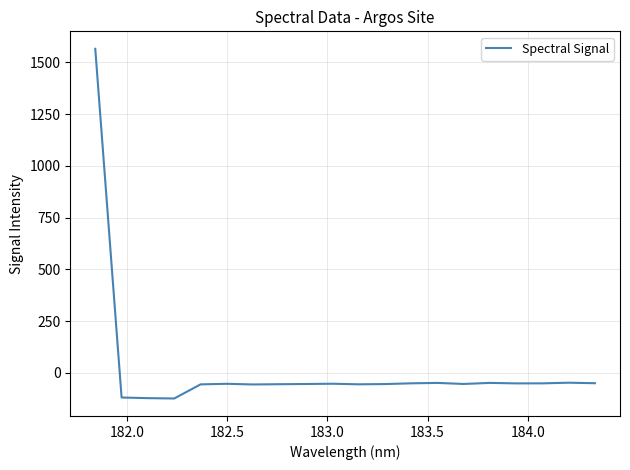

What is the difference between the maximum and minimum values?

1689.4